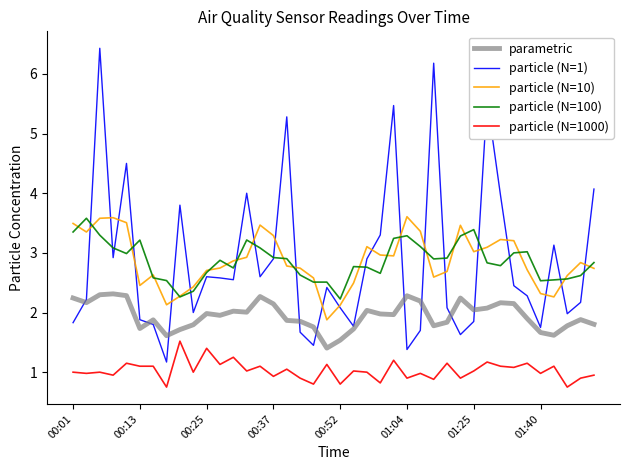

True or false: particle (N=10) and parametric intersect in this chart.

False